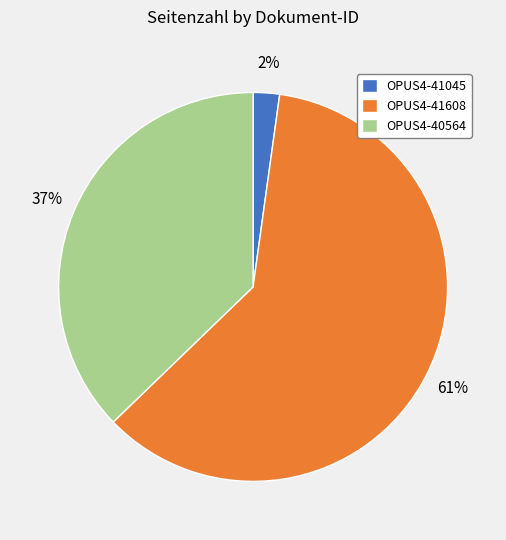

To the nearest percent, what percentage of the pie is OPUS4-41045?

2%